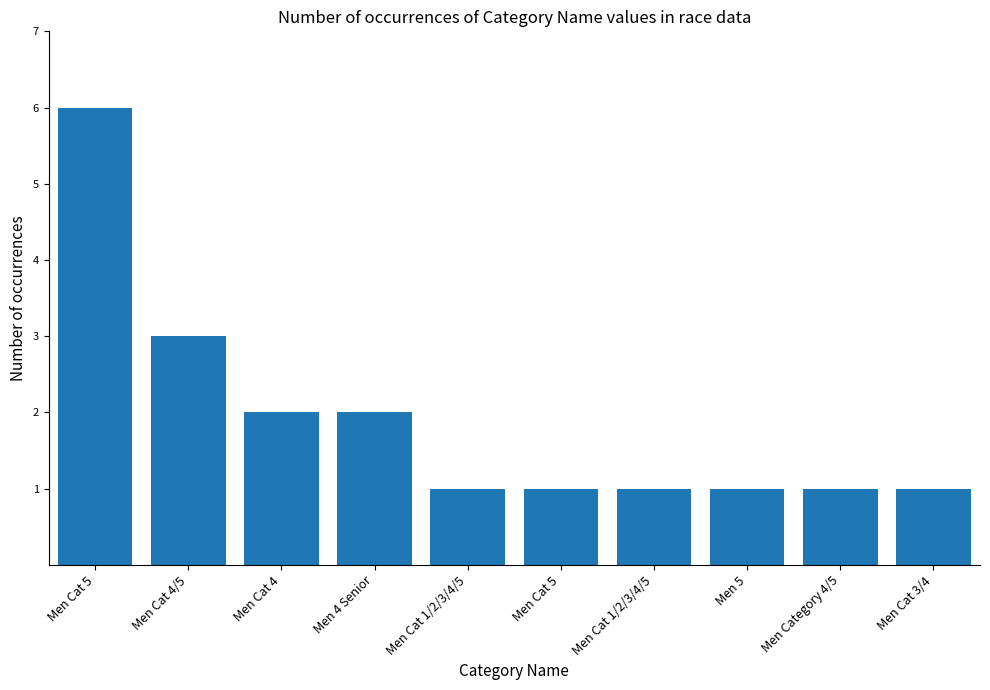

What is the value of the 2nd bar from the left?

3